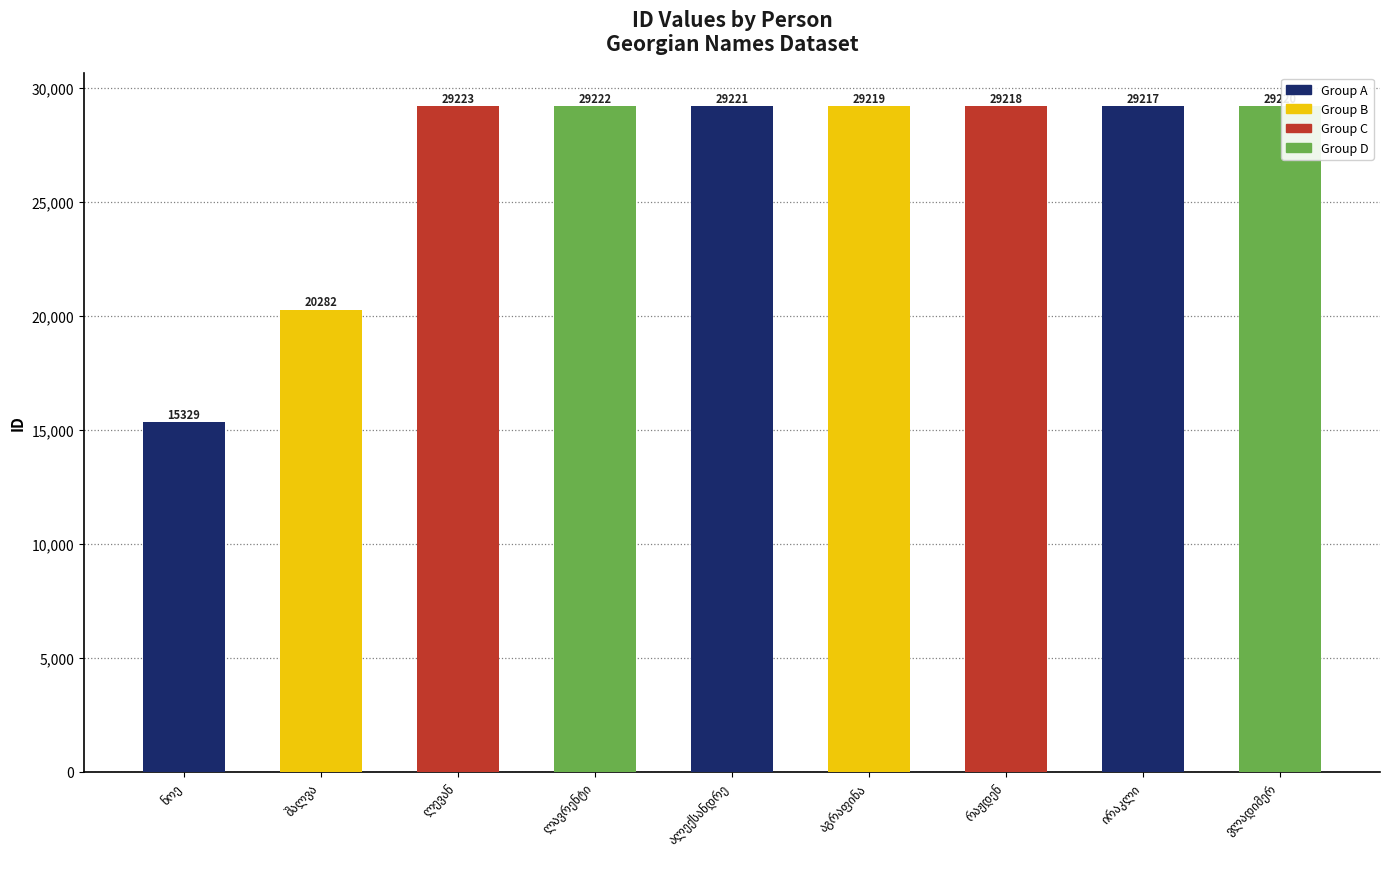

What is the minimum value shown in the chart?

15329